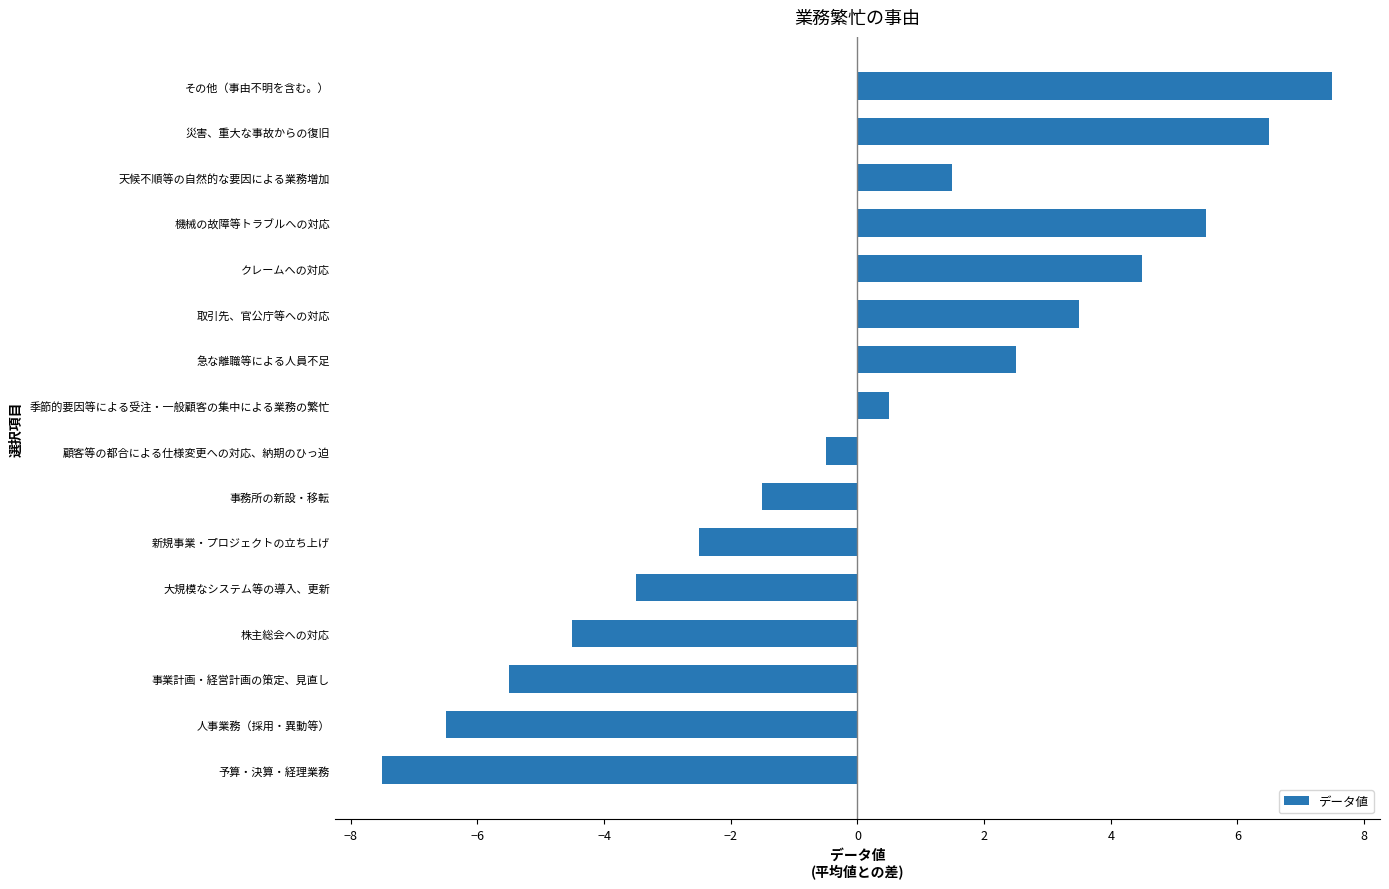

What is the greatest value displayed?

7.5